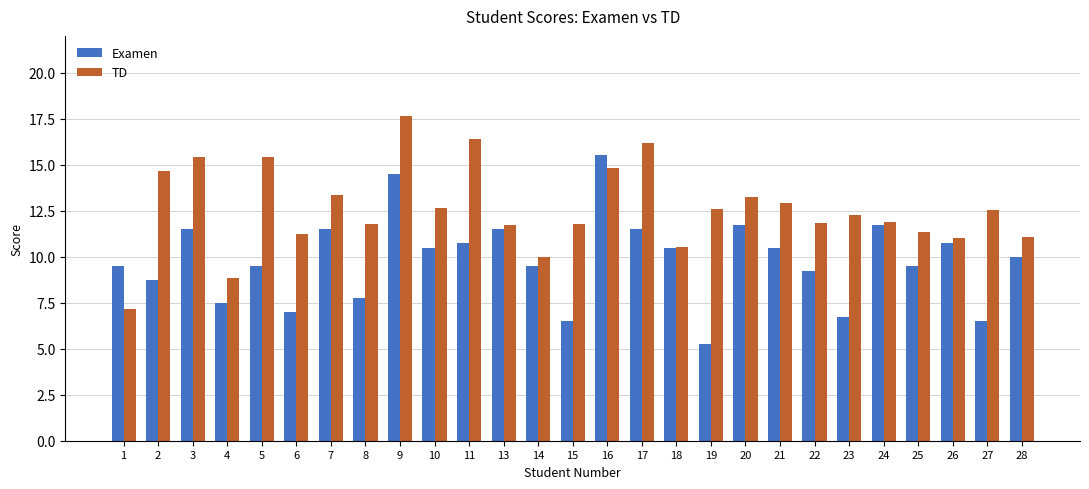

True or false: Examen has a value of 16.0 at 22.

False